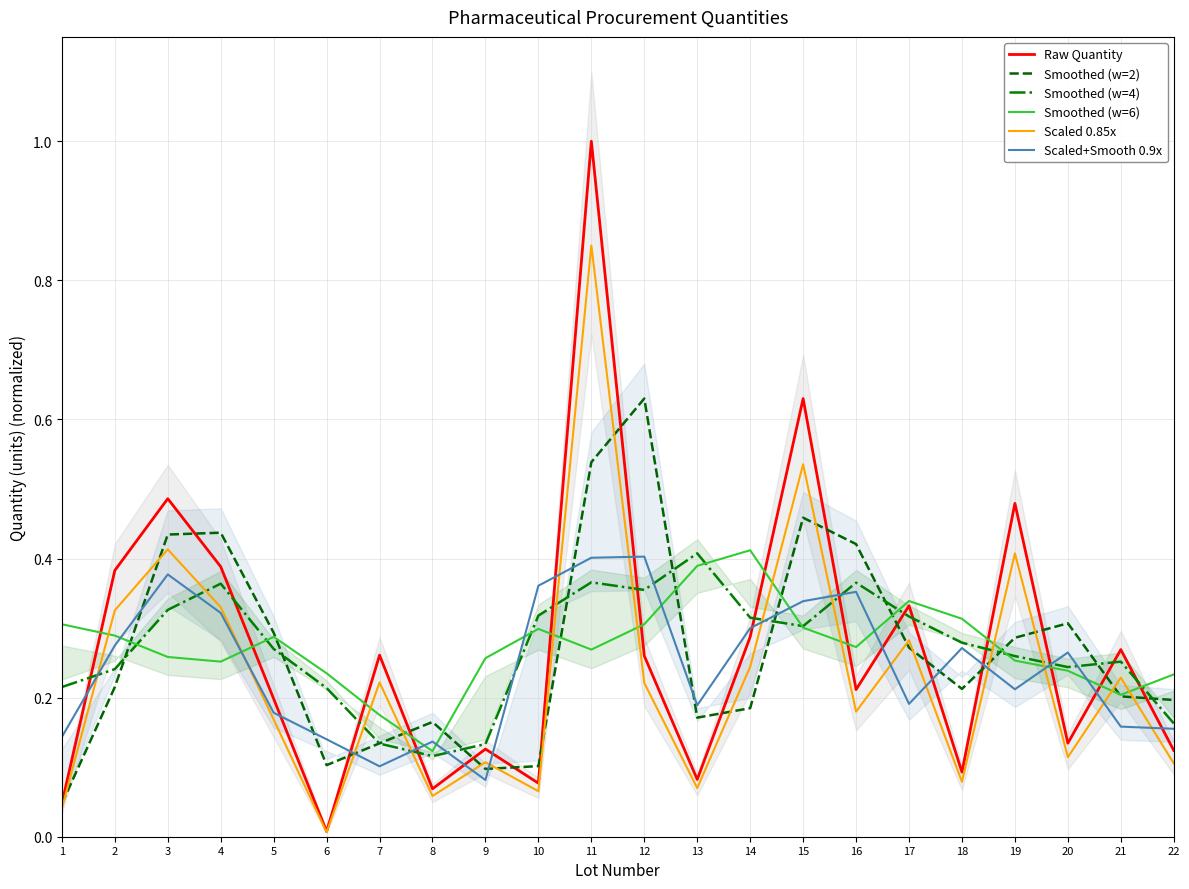

How many intersections are there between Scaled+Smooth 0.9x and Raw Quantity?

16